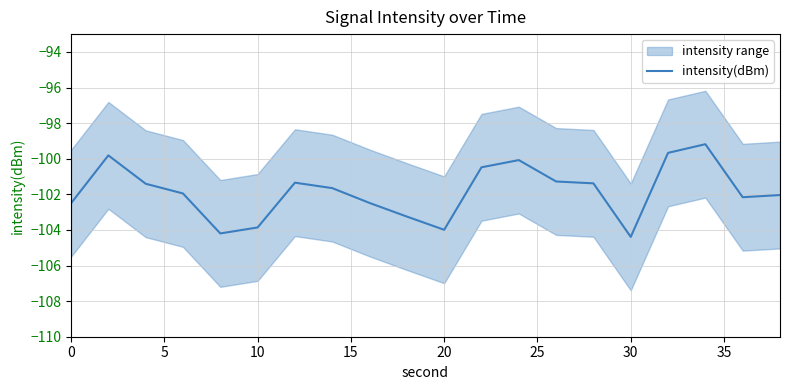

What is the lowest value of the intensity(dBm) series?

-104.4